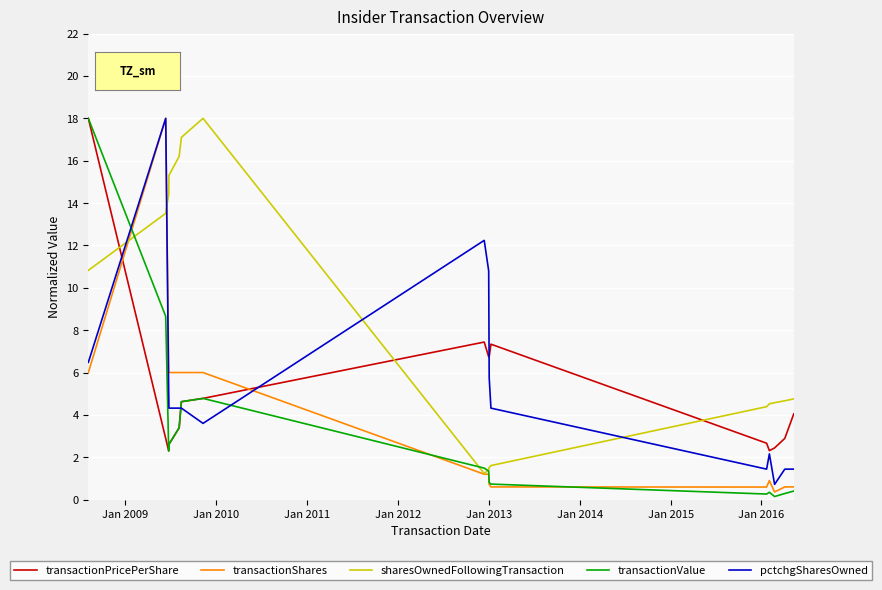

Which series has the largest total across all categories?

sharesOwnedFollowingTransaction